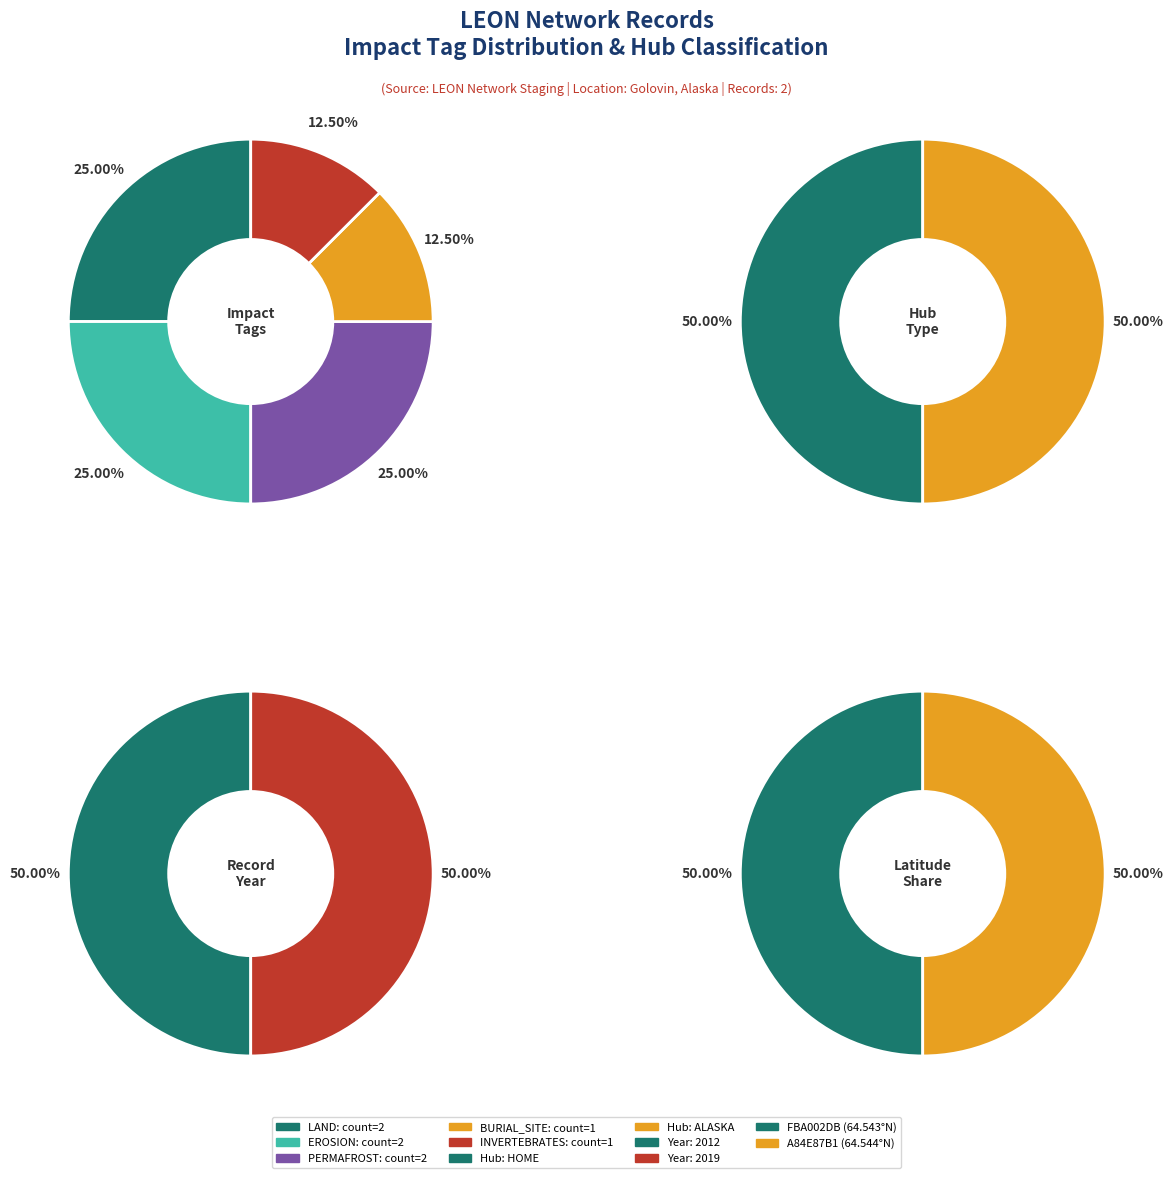

How much of the chart is everything except FBA002DB (Erosion of Gravesites)?

50.0%